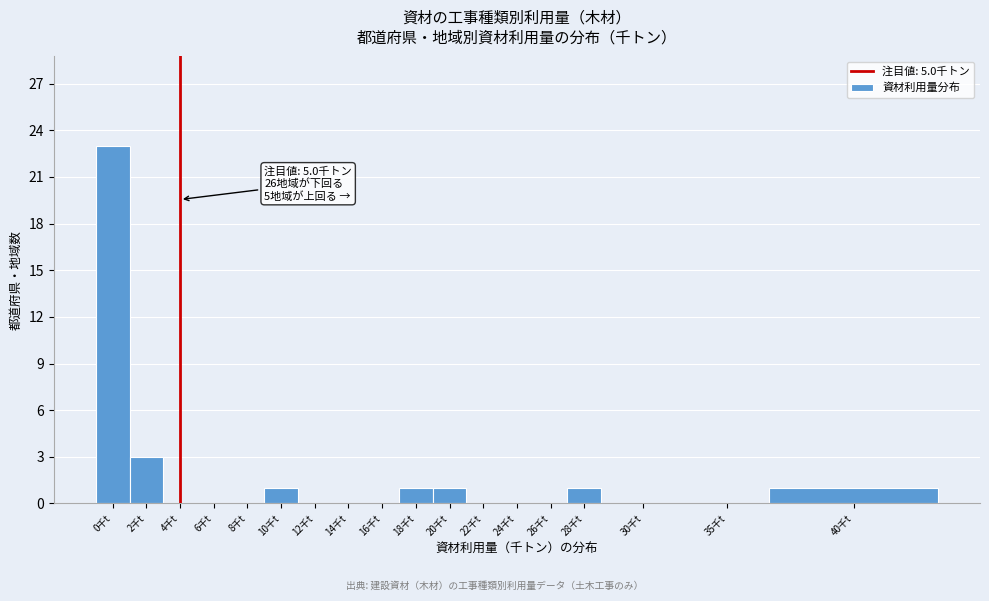

Reading left to right, transcribe all the data shown in this chart.

0千t=23	2千t=3	4千t=0	6千t=0	8千t=0	10千t=1	12千t=0	14千t=0	16千t=0	18千t=1	20千t=1	22千t=0	24千t=0	26千t=0	28千t=1	30千t=0	35千t=0	40千t=1